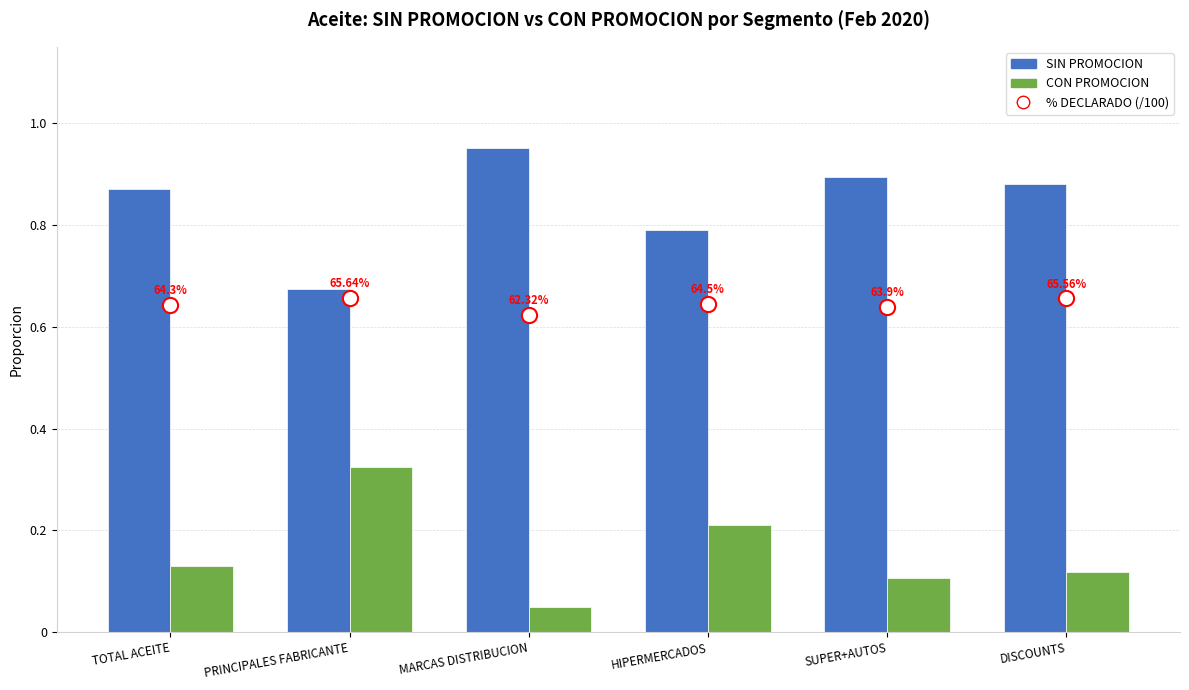

At how many categories does at least one series exceed 0?

6